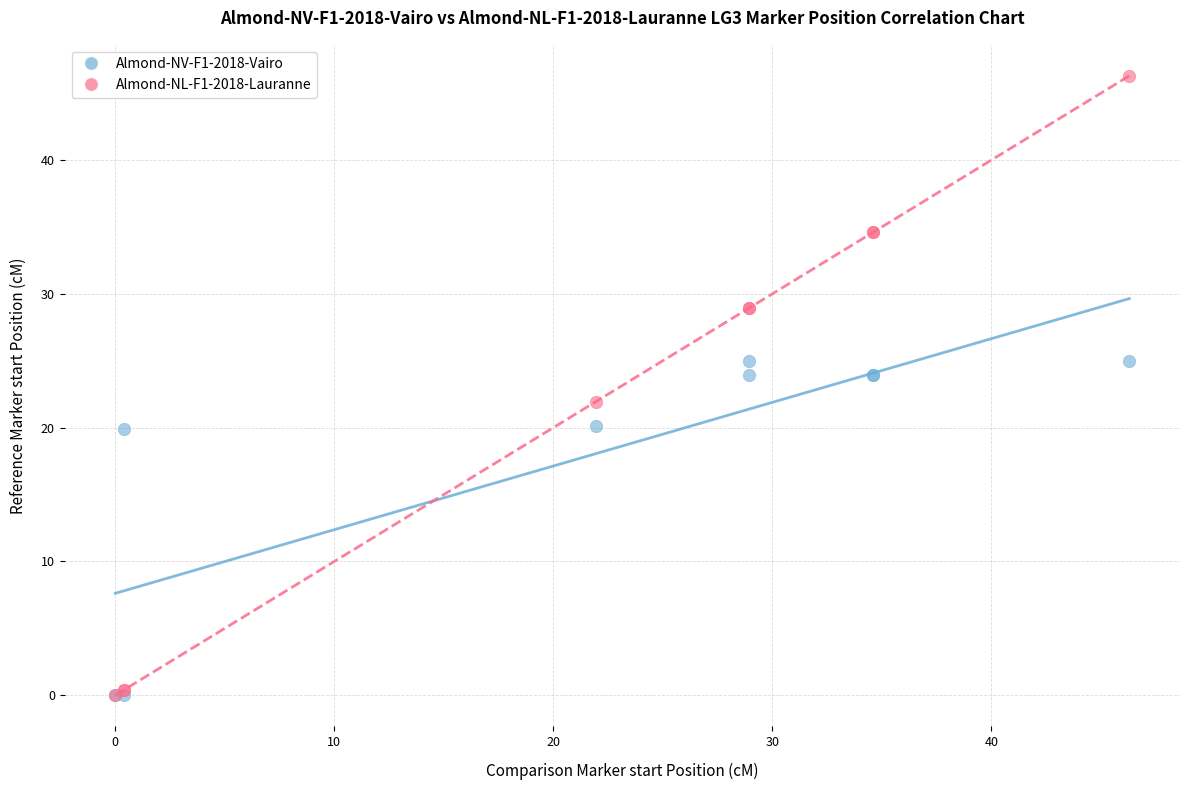

Which series has the widest spread of Y values?

Almond-NL-F1-2018-Lauranne